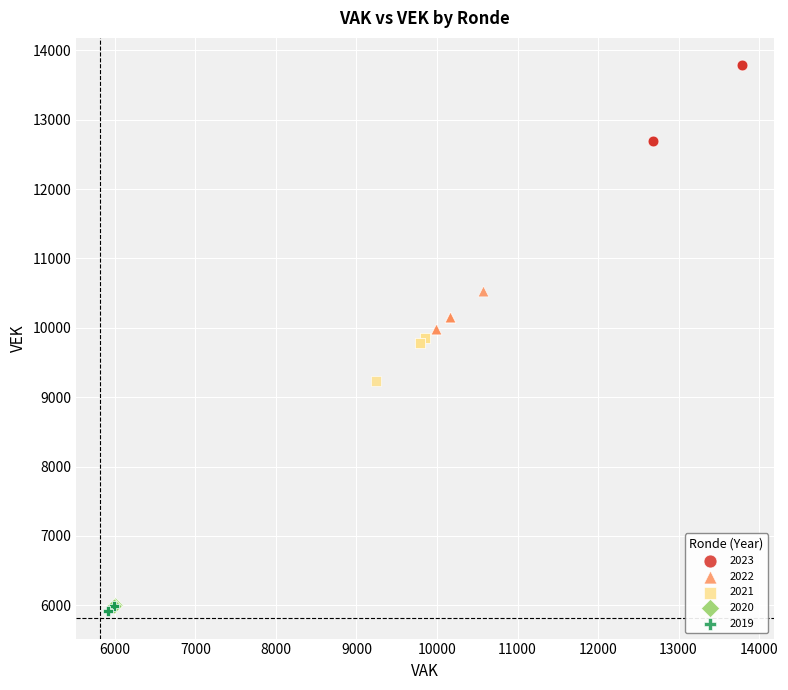

Which series reaches the maximum Y coordinate?

2023